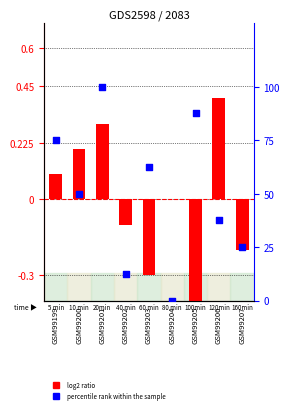

What is the total value across all series at GSM99205?

87.1